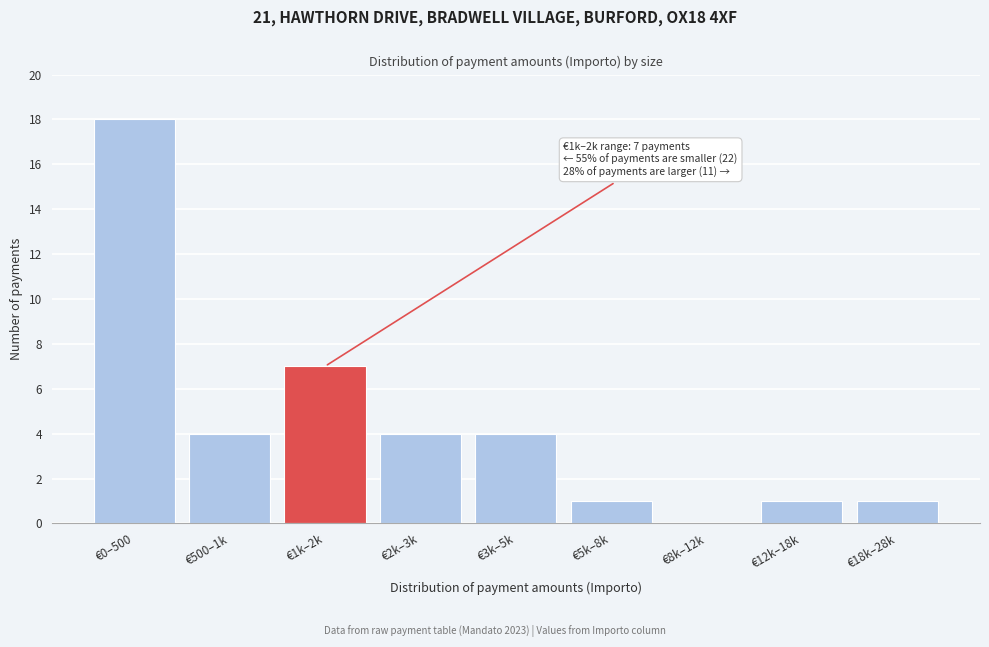

Reading left to right, list all the values displayed in this chart.

€0–500=18	€500–1k=4	€1k–2k=7	€2k–3k=4	€3k–5k=4	€5k–8k=1	€8k–12k=0	€12k–18k=1	€18k–28k=1